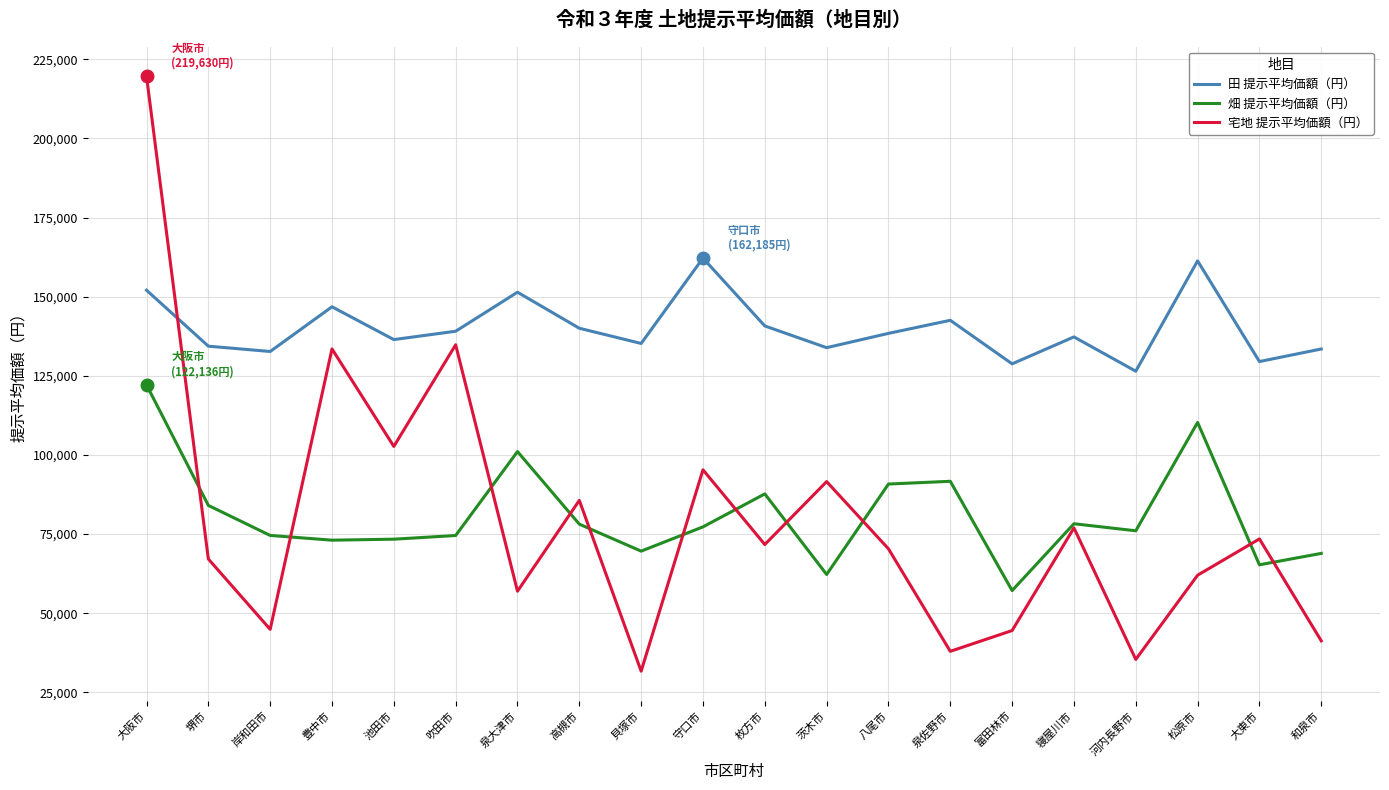

At which category is the sum across all series the highest?

大阪市